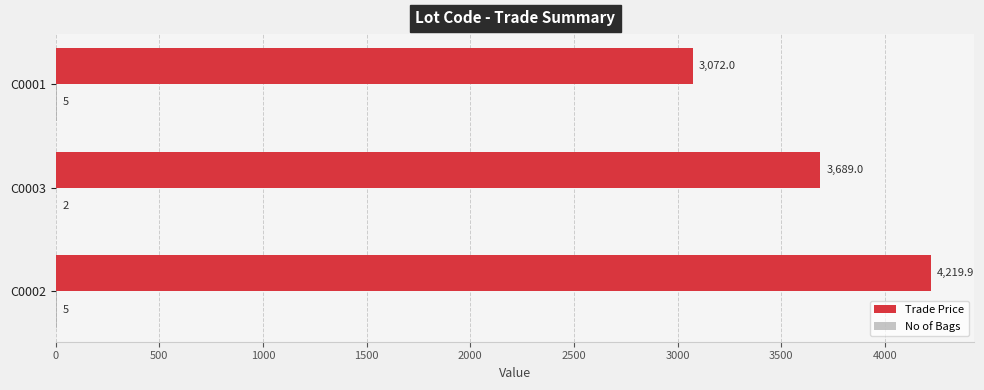

Which series changed the most between C0003 and C0001?

Trade Price